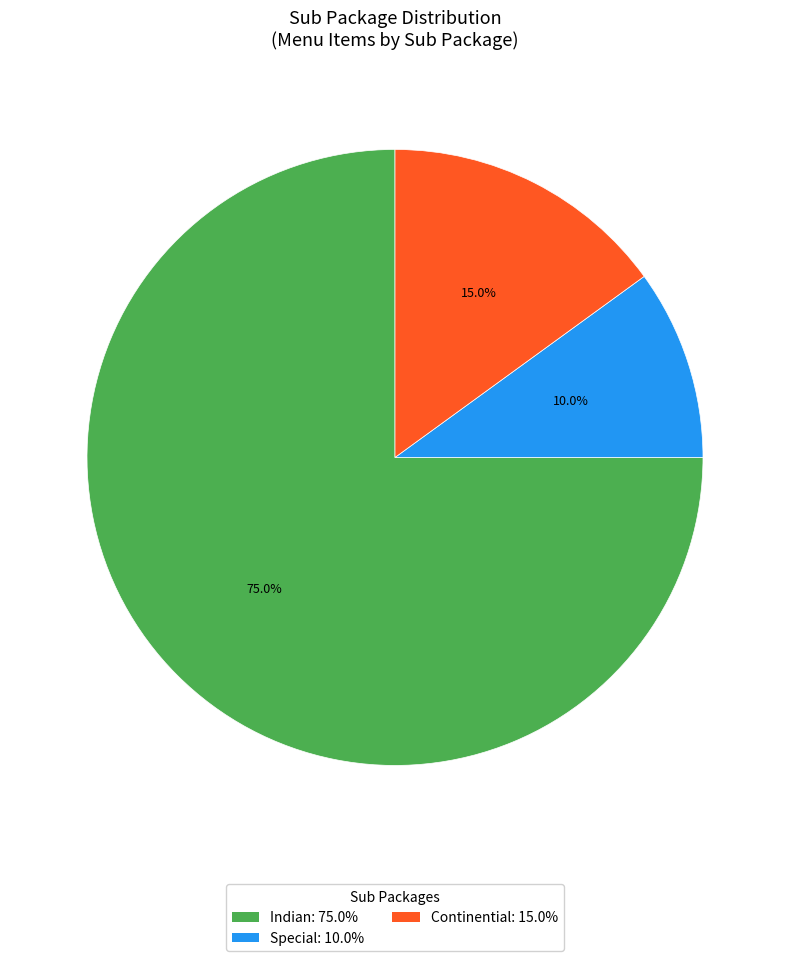

Between Special and Continential, which is larger?

Continential